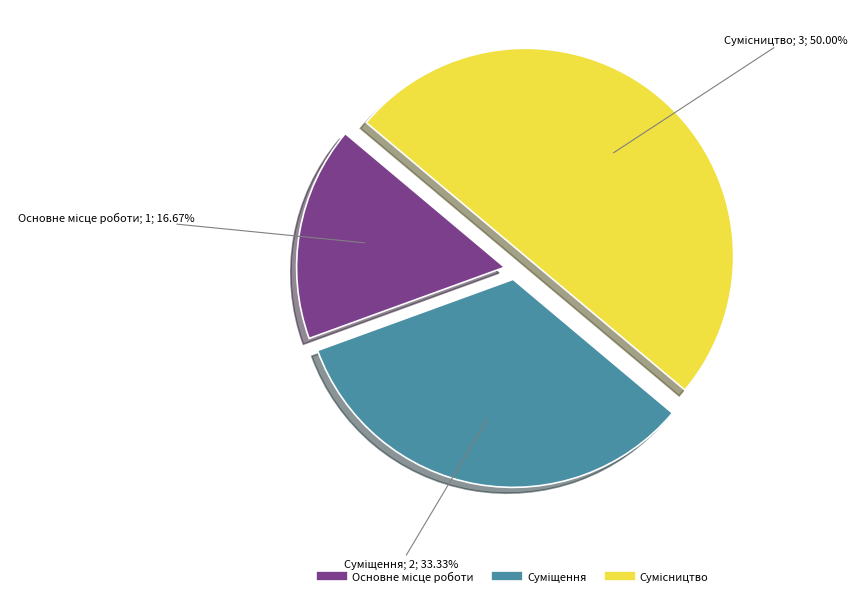

What is the change in value from Основне місце роботи to Сумісництво?

+2